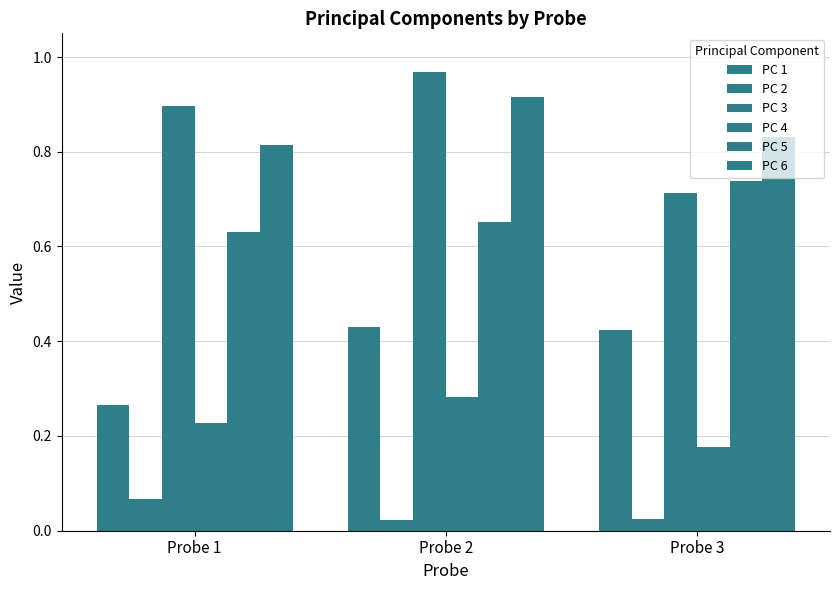

Reading left to right, extract all data points from this chart.

PC 1: 0.3	0.4	0.4
PC 2: 0.1	0.0	0.0
PC 3: 0.9	1.0	0.7
PC 4: 0.2	0.3	0.2
PC 5: 0.6	0.7	0.7
PC 6: 0.8	0.9	0.8